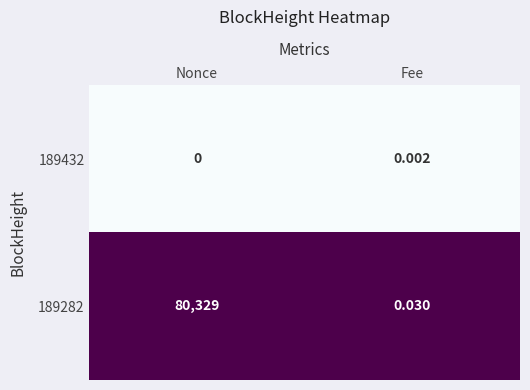

At which label is 189432 closest to 0?

Nonce